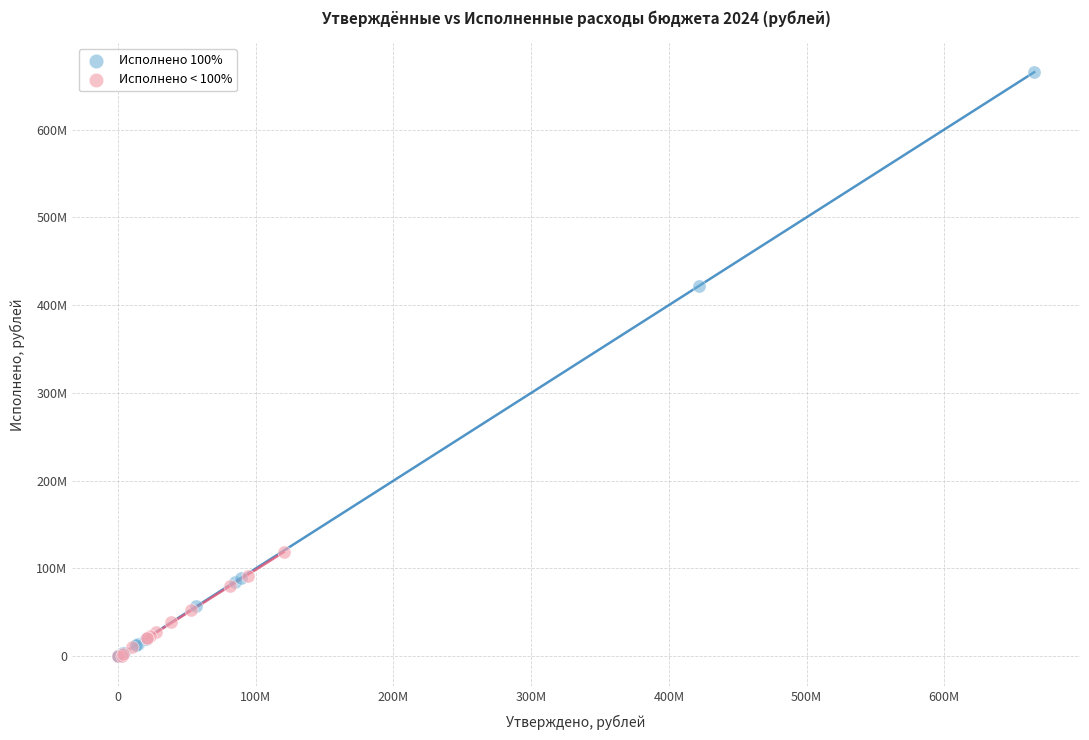

Which series reaches the maximum Y coordinate?

Исполнено 100%